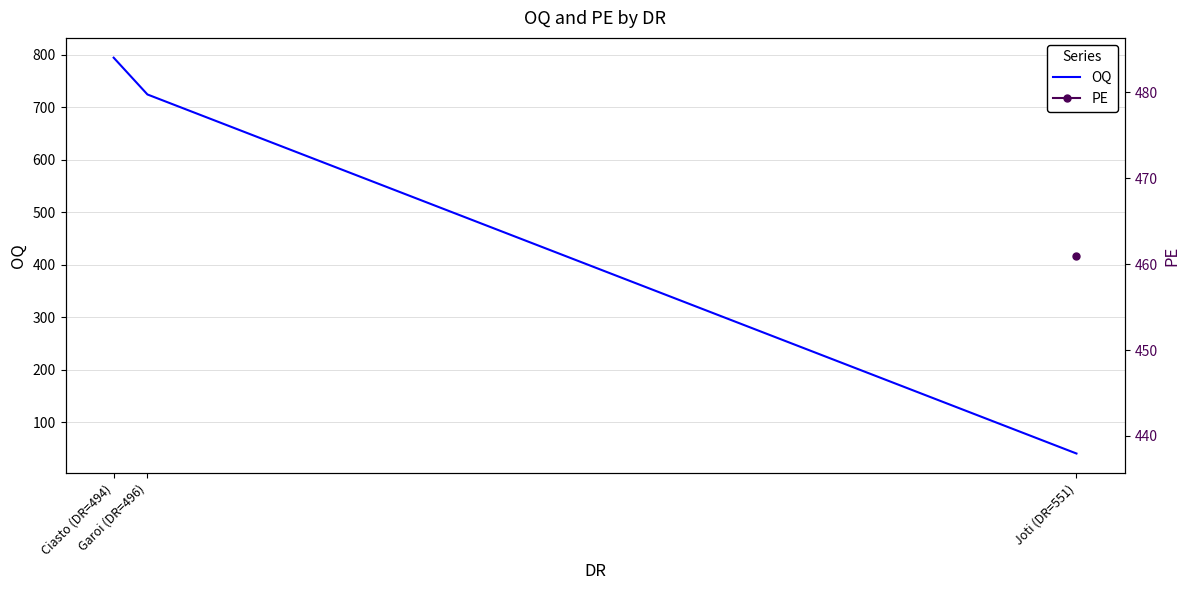

At Ciasto (DR=494), list the series in order from largest to smallest.

OQ, PE